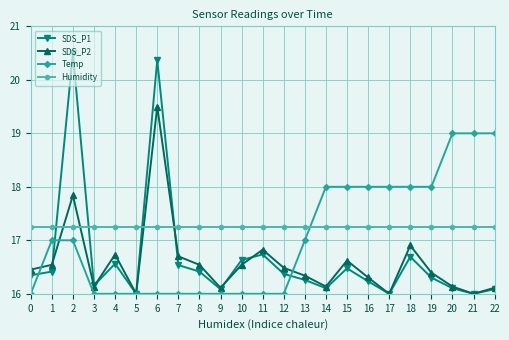

What is the difference between the SDS_P2 values at 12 and 16?

0.2